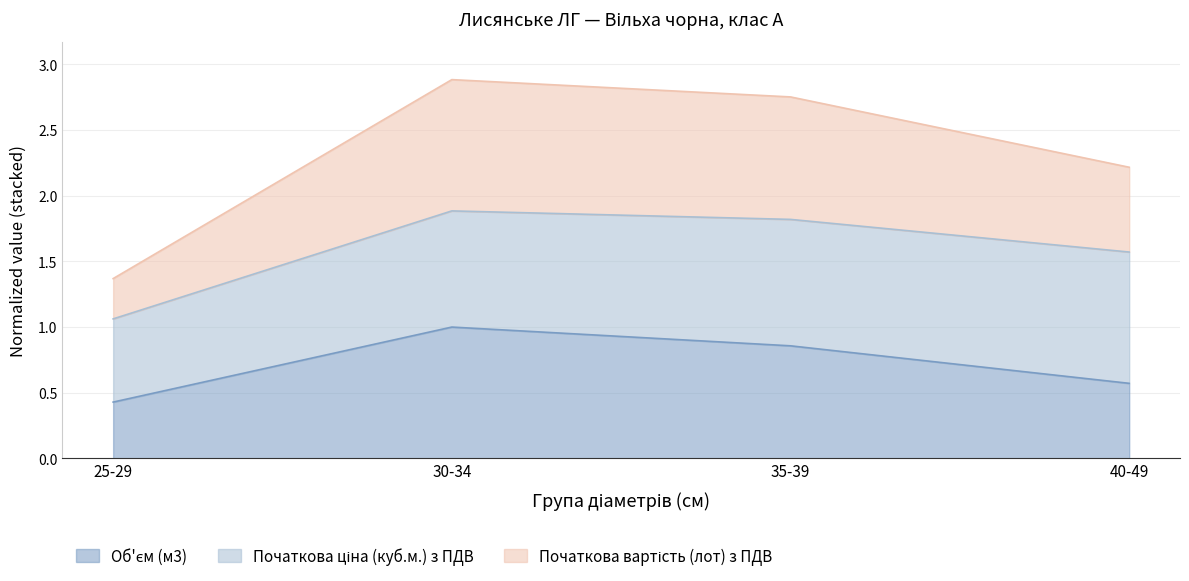

True or false: Початкова вартість (лот) з ПДВ and Об'єм (м3) cross at least once.

False